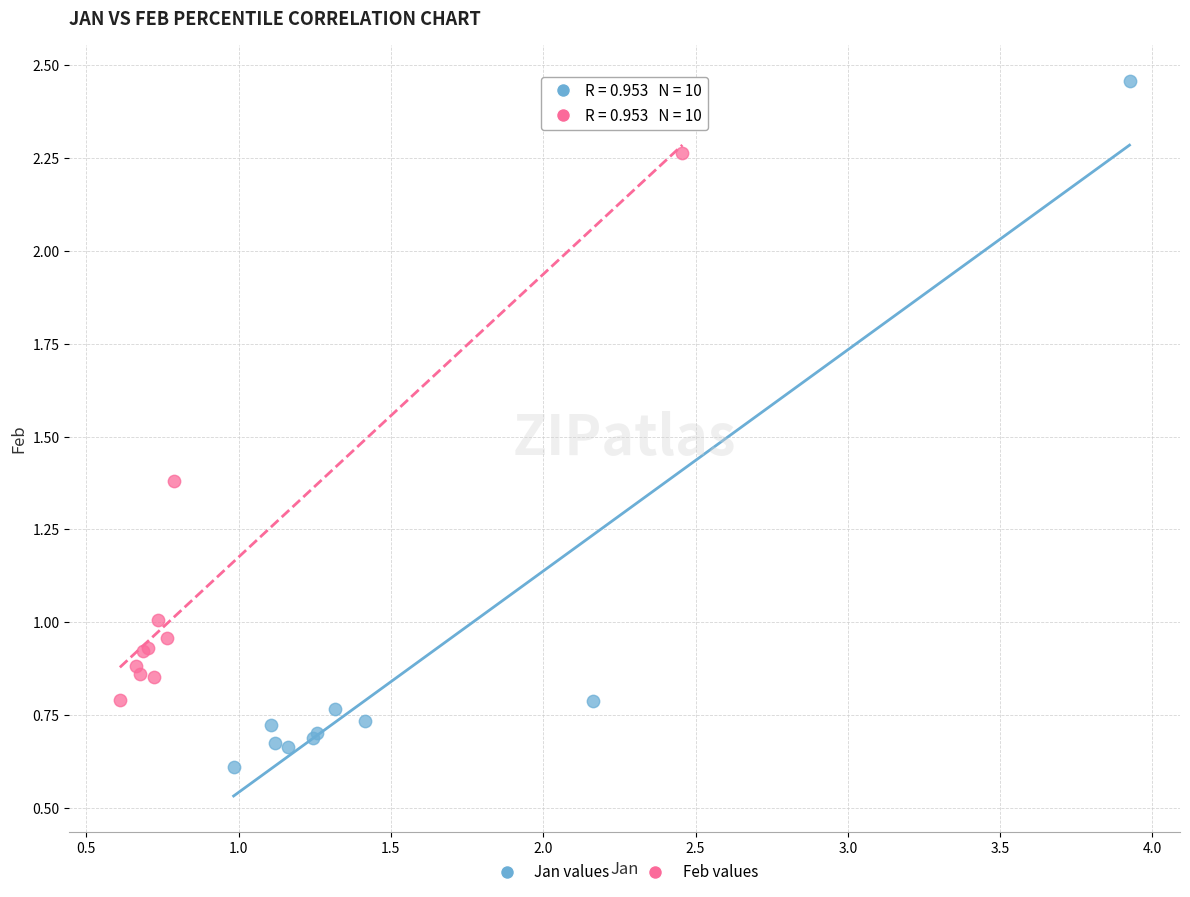

Which series has the widest spread of Y values?

Jan values